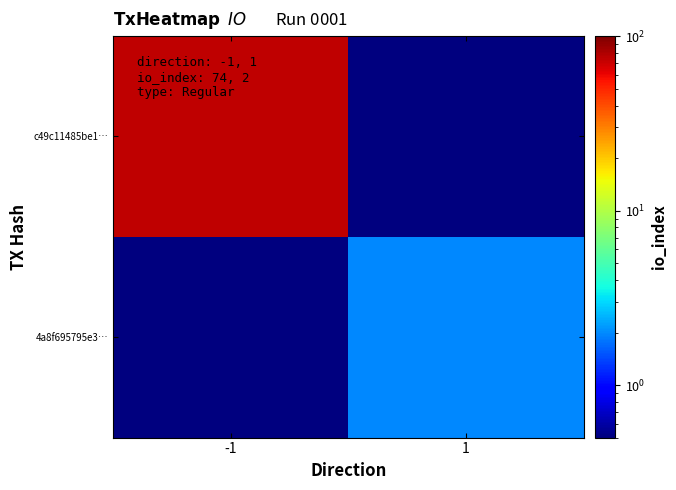

What is the total value across all series at 1?

2.1